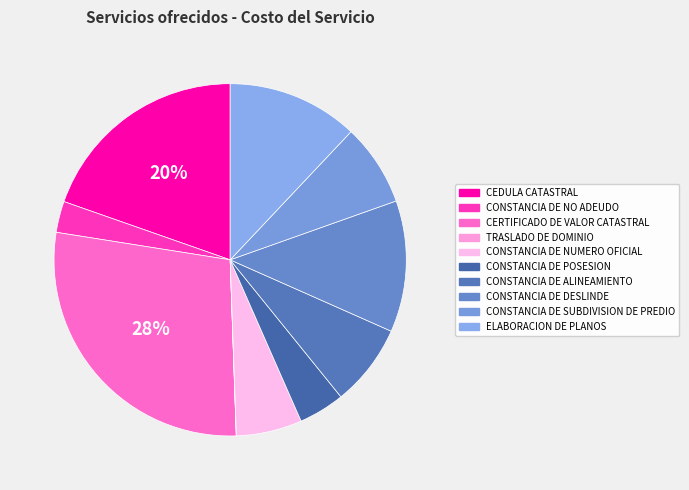

Rank the categories by value from lowest to highest.

TRASLADO DE DOMINIO, CONSTANCIA DE NO ADEUDO, CONSTANCIA DE POSESION, CONSTANCIA DE NUMERO OFICIAL, CONSTANCIA DE ALINEAMIENTO, CONSTANCIA DE SUBDIVISION DE PREDIO, ELABORACION DE PLANOS, CONSTANCIA DE DESLINDE, CEDULA CATASTRAL, CERTIFICADO DE VALOR CATASTRAL